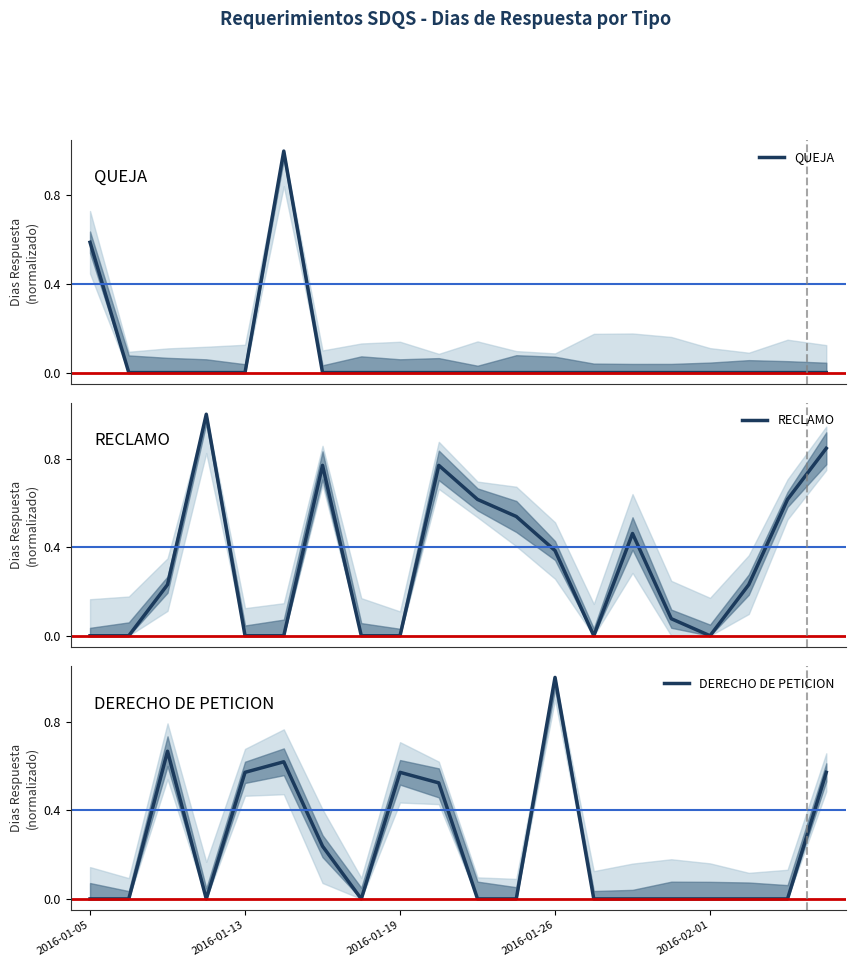

What position from the left is 2016-01-19?

3